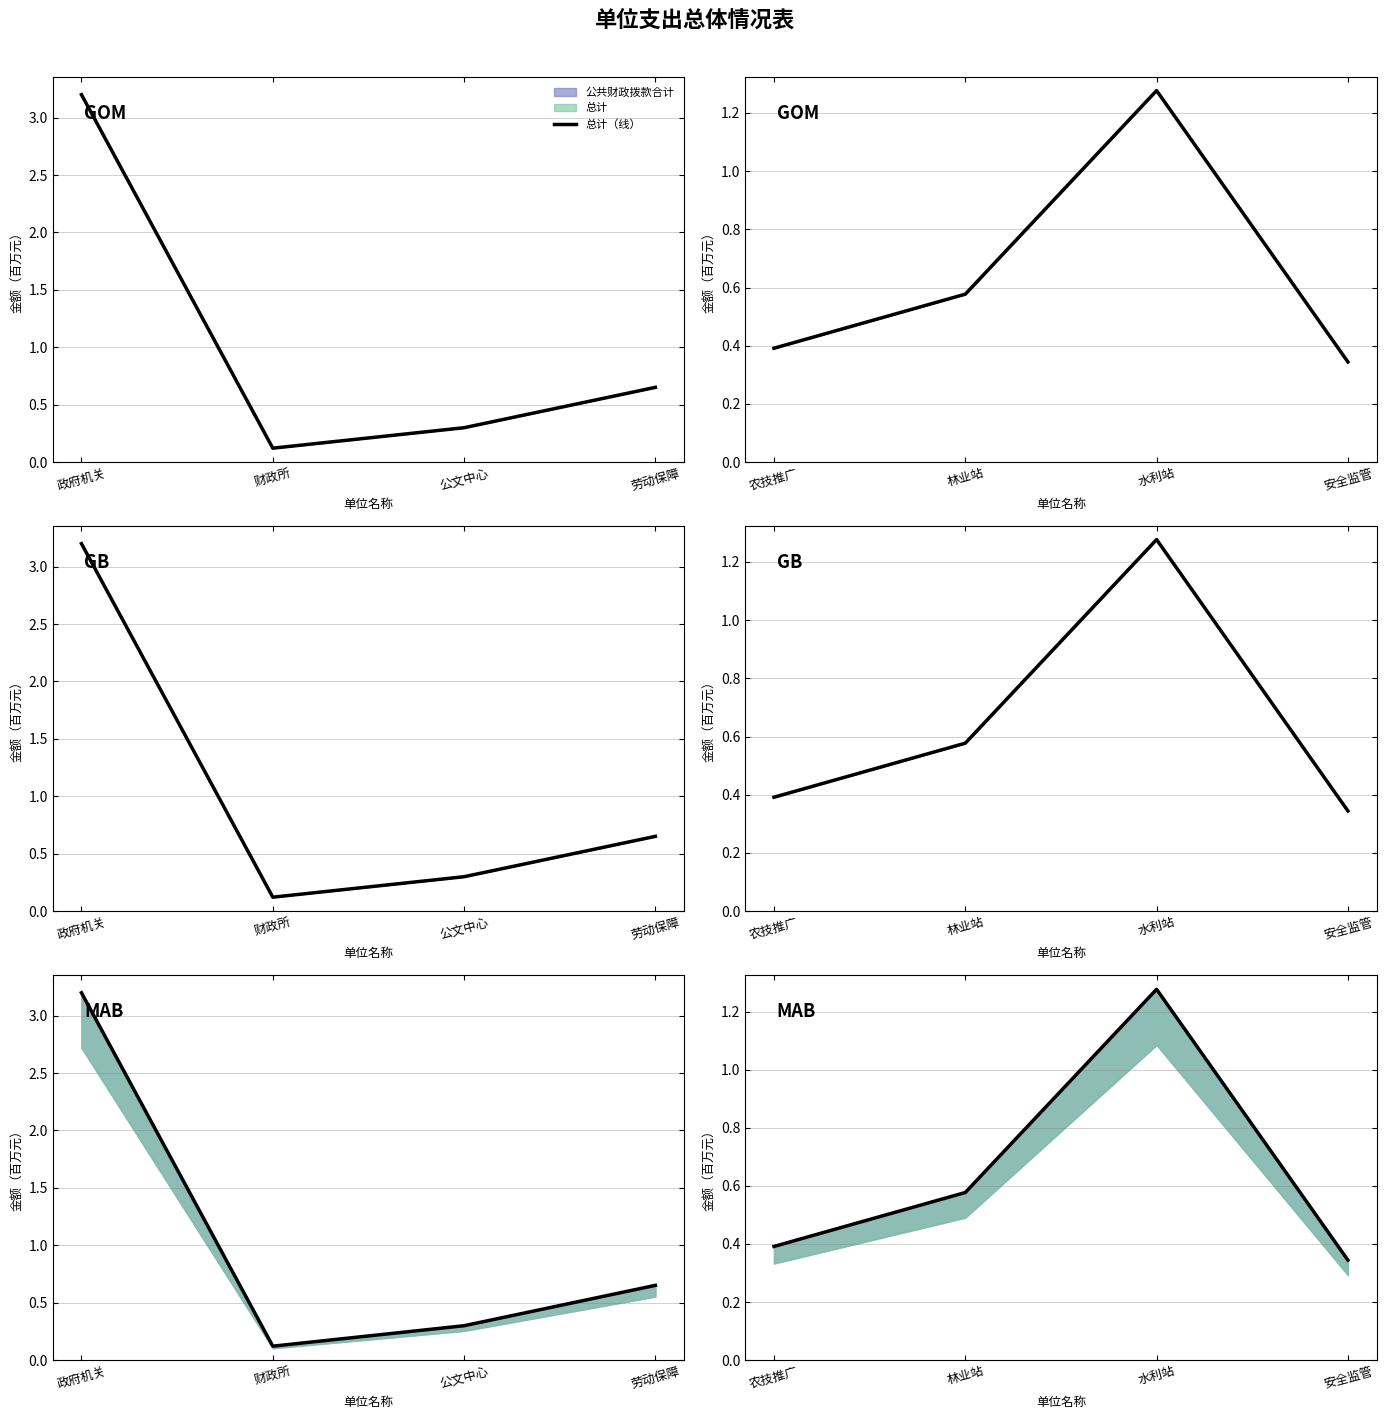

How many values are between 0 and 1?

3